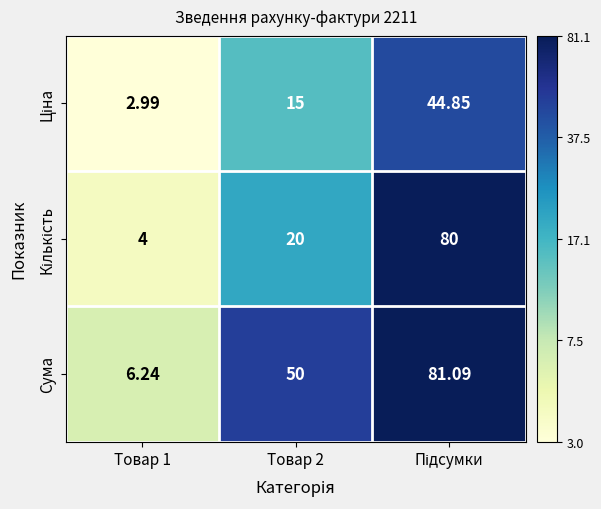

Count the number of data series in this chart.

3